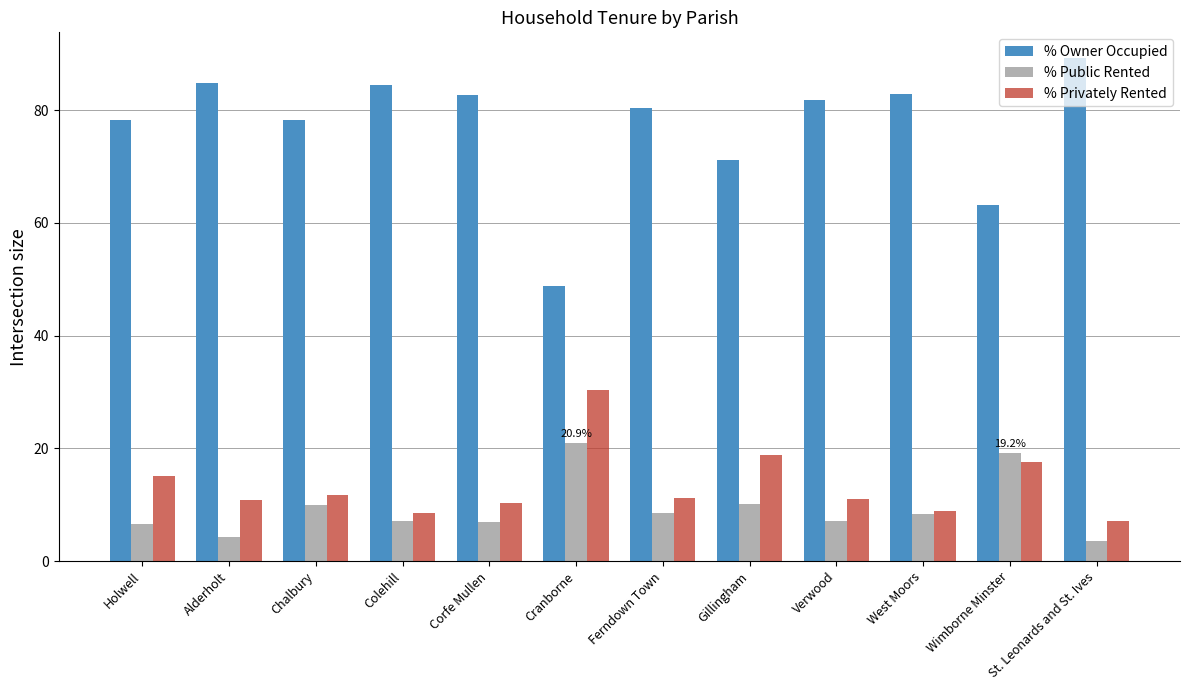

How many bars are there in each group?

3